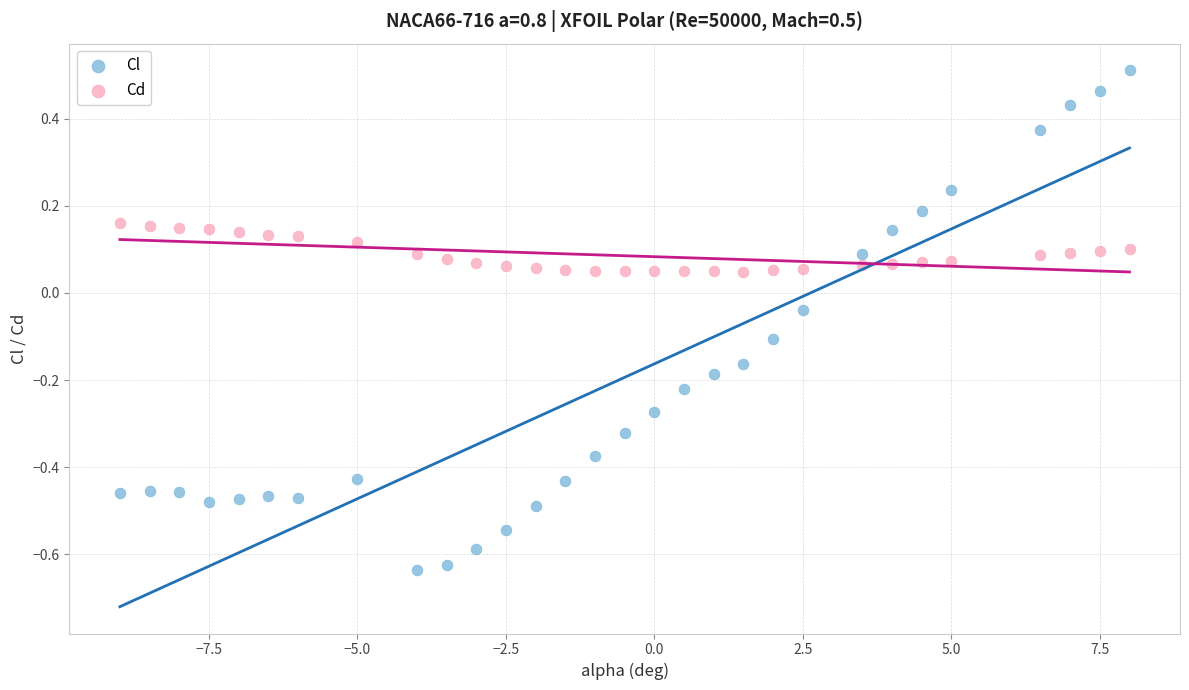

Across all data points, what is the range of X values (max minus min)?

17.0